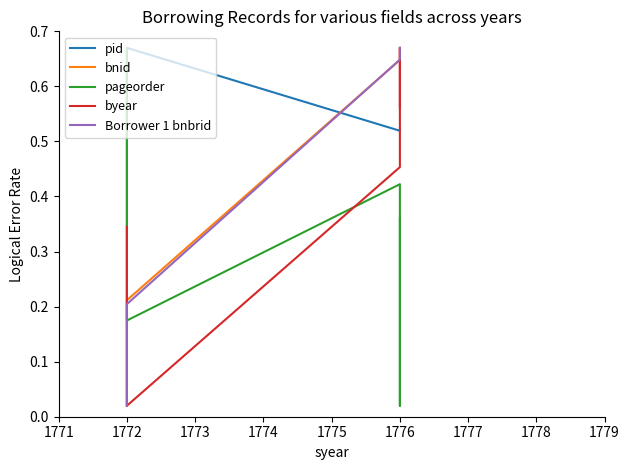

What are all the series names shown in the legend?

pid, bnid, pageorder, byear, Borrower 1 bnbrid